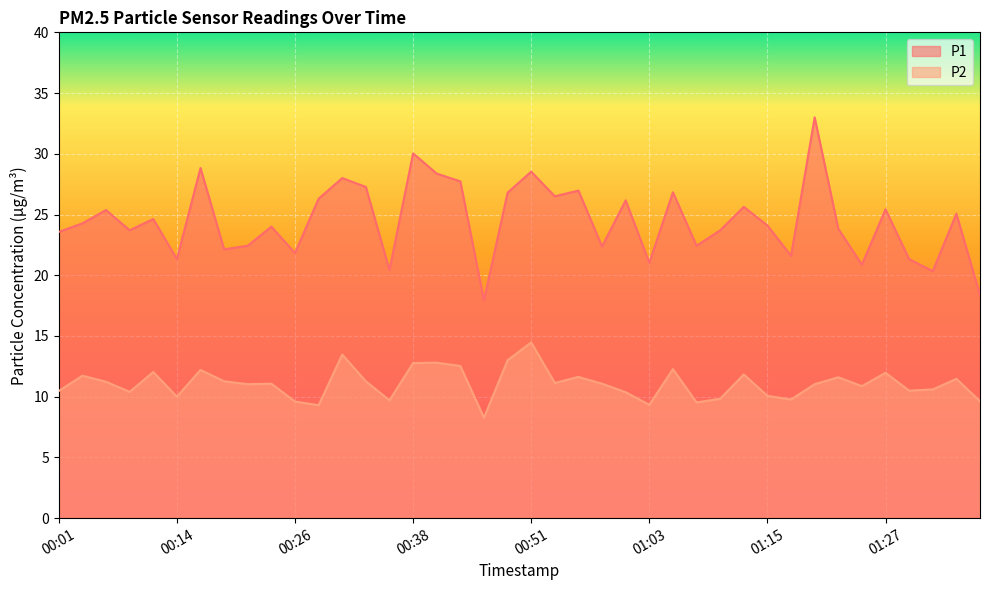

Reading left to right, list all the values displayed in this chart.

P1: 00:01=23.6	00:04=24.3	00:06=25.4	00:09=23.7	00:11=24.6	00:14=21.3	00:16=28.8	00:18=22.1	00:21=22.4	00:23=24.0	00:26=21.8	00:28=26.3	00:31=28.0	00:33=27.3	00:36=20.4	00:38=30.0	00:41=28.4	00:43=27.7	00:46=17.9	00:48=26.8	00:51=28.5	00:53=26.5	00:56=27.0	00:58=22.4	01:00=26.2	01:03=21.0	01:05=26.8	01:08=22.4	01:10=23.7	01:13=25.6	01:15=24.1	01:18=21.6	01:20=33.0	01:23=23.8	01:25=20.9	01:27=25.4	01:30=21.3	01:32=20.3	01:35=25.1	01:37=18.4
P2: 00:01=10.5	00:04=11.7	00:06=11.2	00:09=10.4	00:11=12.0	00:14=10.0	00:16=12.2	00:18=11.3	00:21=11.0	00:23=11.1	00:26=9.6	00:28=9.3	00:31=13.5	00:33=11.3	00:36=9.7	00:38=12.8	00:41=12.8	00:43=12.5	00:46=8.3	00:48=13.0	00:51=14.5	00:53=11.1	00:56=11.6	00:58=11.1	01:00=10.4	01:03=9.3	01:05=12.3	01:08=9.5	01:10=9.8	01:13=11.8	01:15=10.1	01:18=9.8	01:20=11.0	01:23=11.6	01:25=10.9	01:27=12.0	01:30=10.5	01:32=10.6	01:35=11.5	01:37=9.6